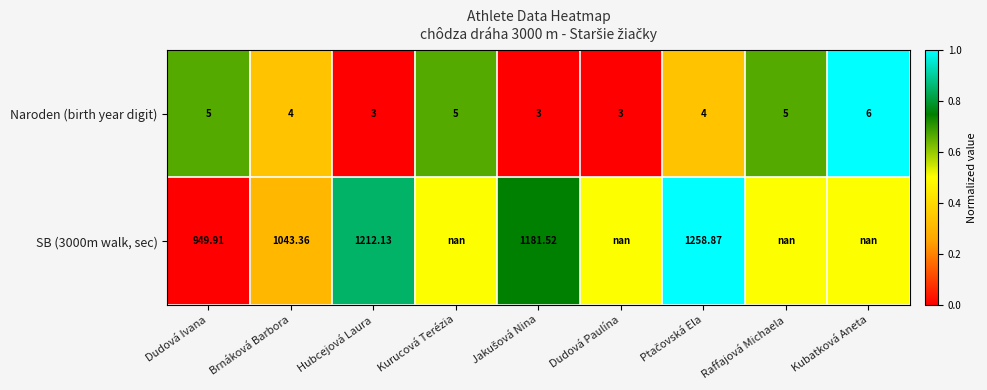

Which series has the largest total across all categories?

Naroden (birth year digit)